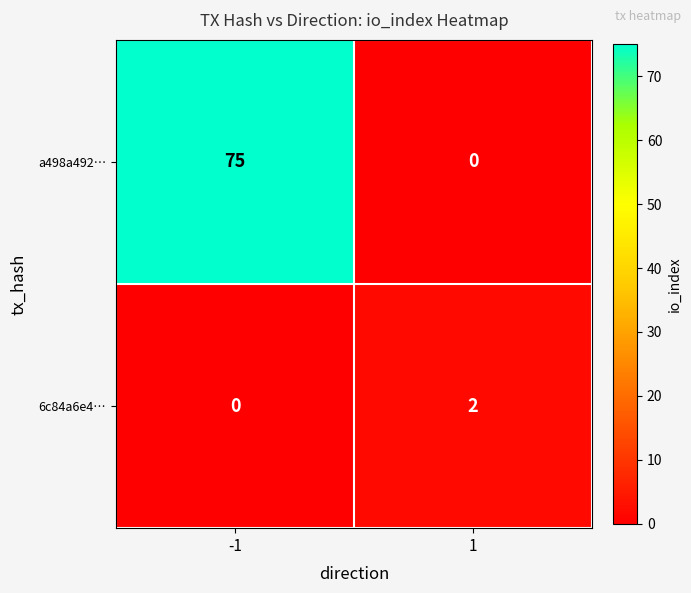

The value of 6c84a6e4… at 1 is 3. True or false?

False